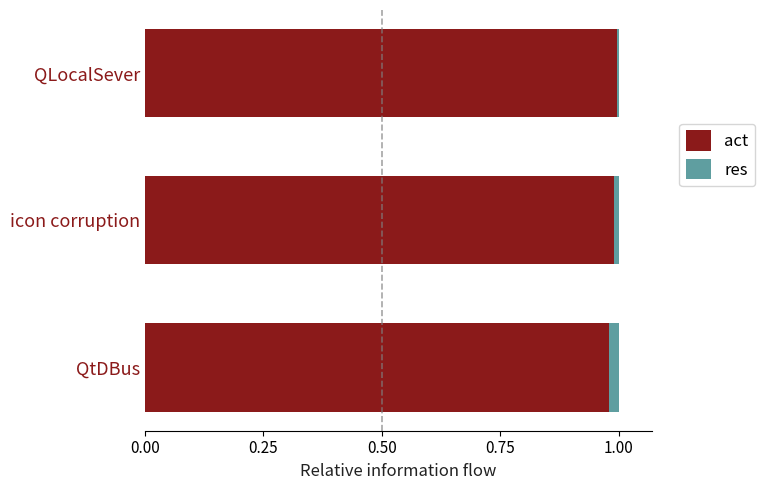

The act series shows 0.2 at QtDBus. True or false?

False